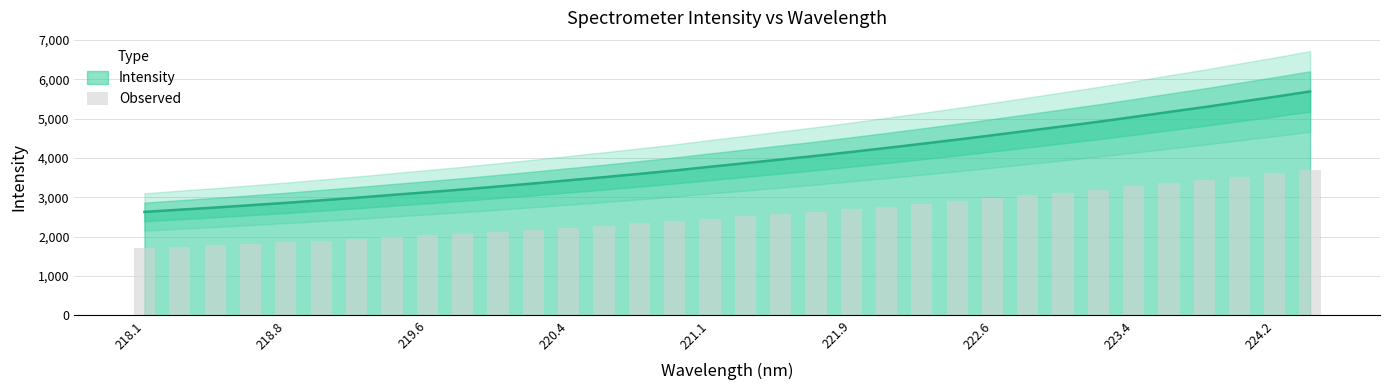

Is it true that Intensity equals 5042.0 at 223.4?

True